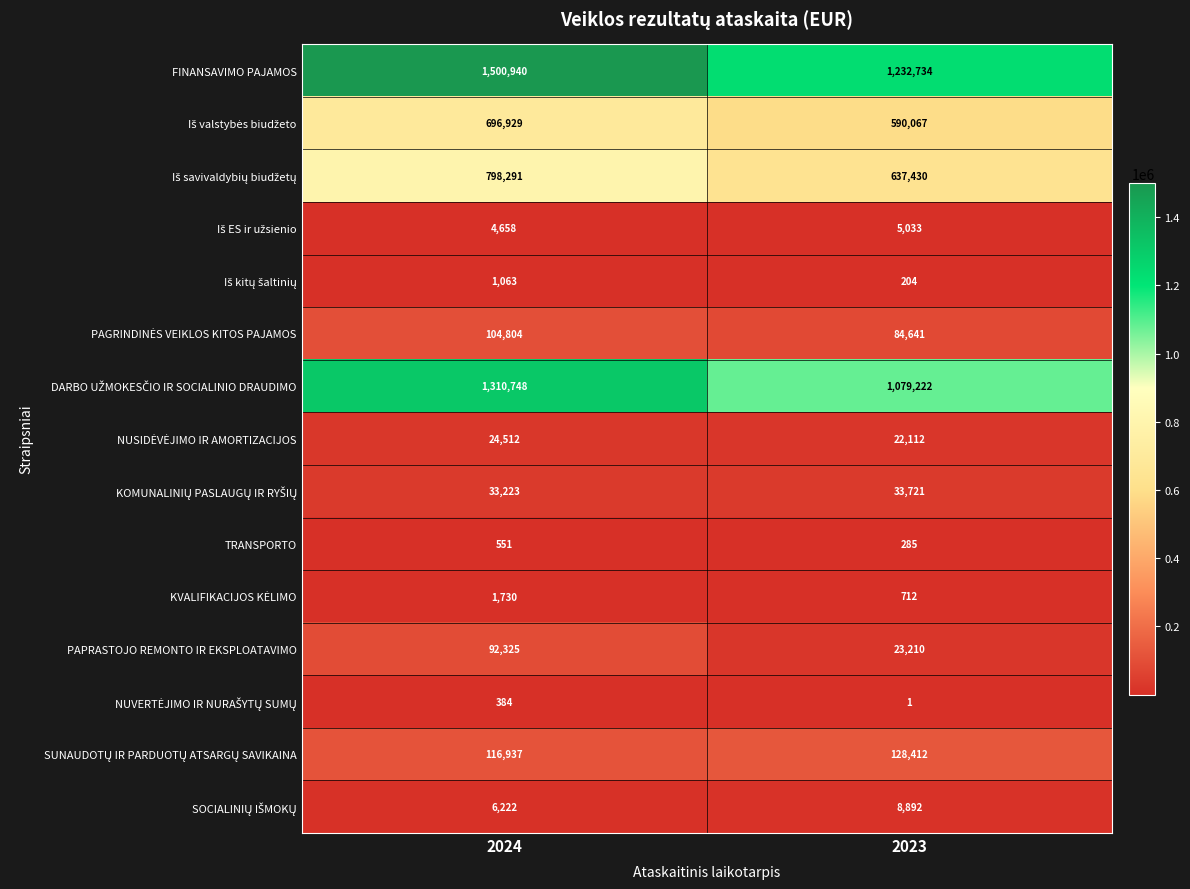

Which label corresponds to the largest value in the chart?

2024